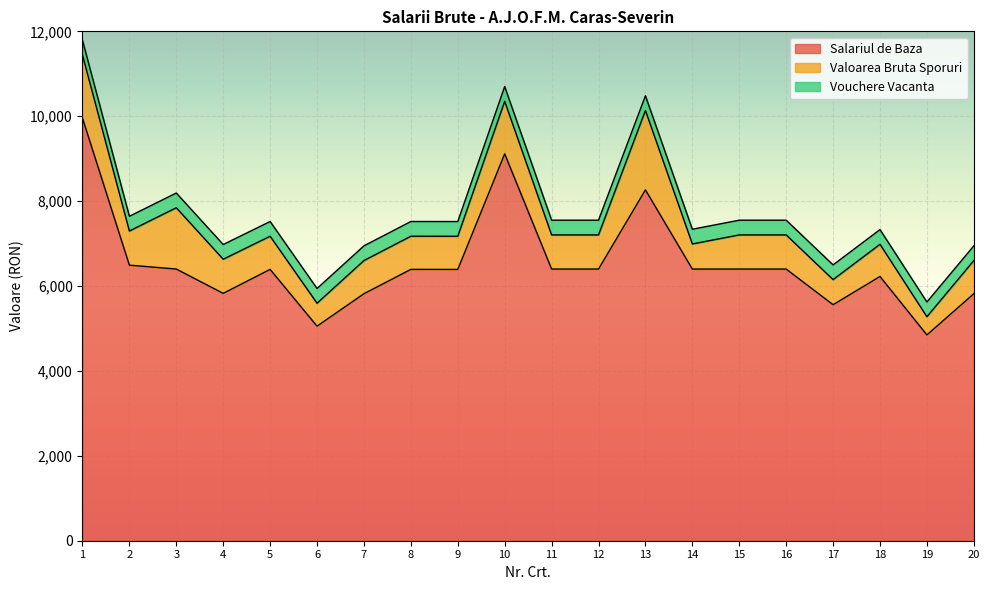

What is the average value of the Valoarea Bruta Sporuri series?

884